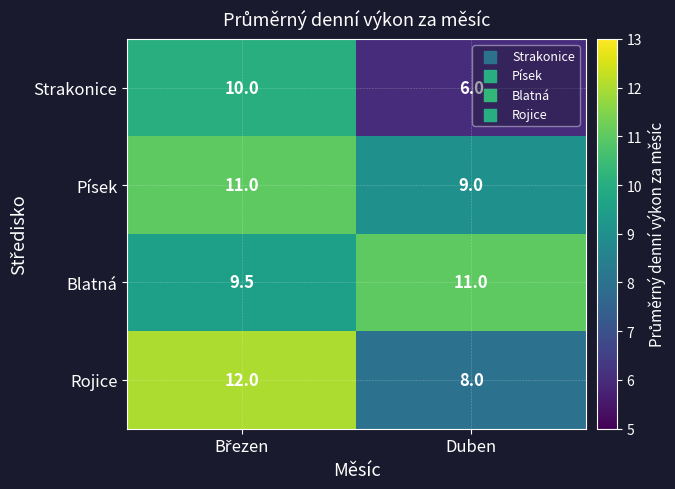

What is the difference between the maximum and minimum values in the Strakonice series?

4.0